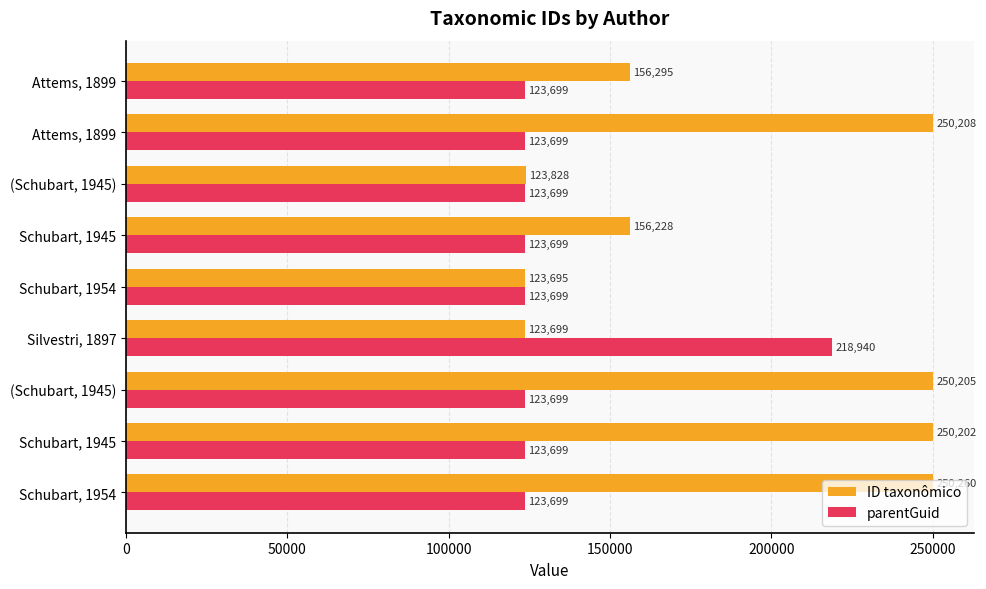

How many series are shown in this chart?

2